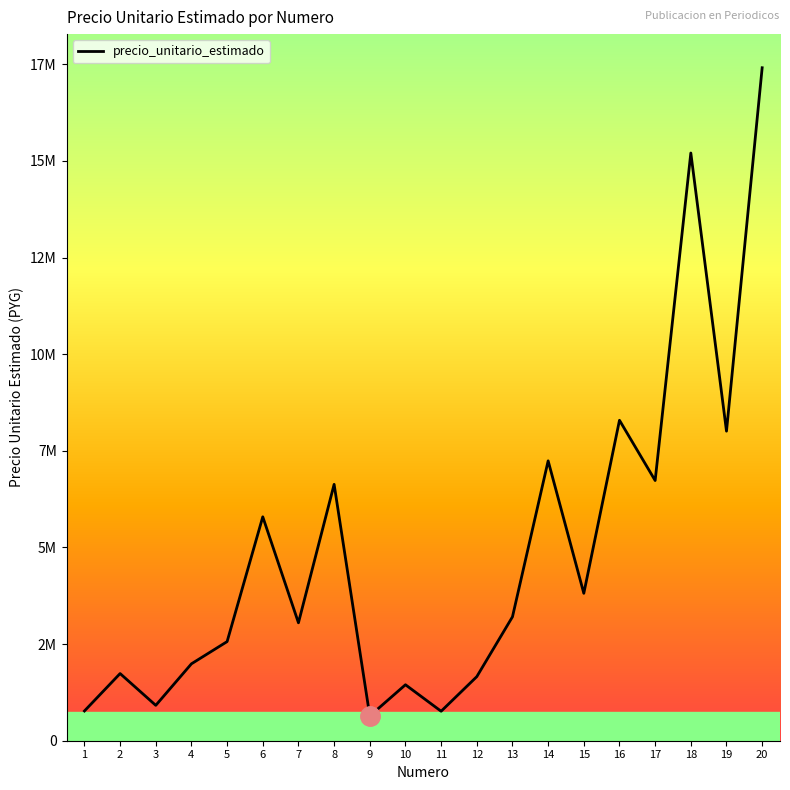

What is the sum of all values?

97876547